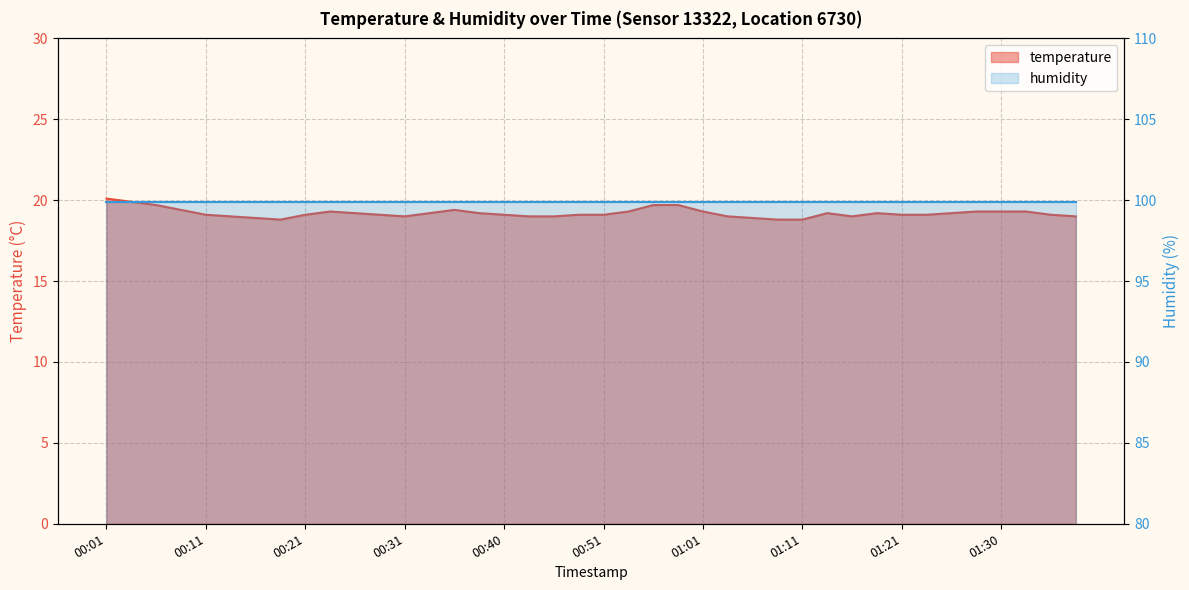

Reading right to left, extract all data points from this chart.

01:38=19.0	01:35=19.1	01:33=19.3	01:30=19.3	01:28=19.3	01:25=19.2	01:23=19.1	01:21=19.1	01:18=19.2	01:16=19.0	01:13=19.2	01:11=18.8	01:08=18.8	01:06=18.9	01:03=19.0	01:01=19.3	00:58=19.7	00:56=19.7	00:53=19.3	00:51=19.1	00:48=19.1	00:46=19.0	00:43=19.0	00:40=19.1	00:38=19.2	00:36=19.4	00:33=19.2	00:31=19.0	00:28=19.1	00:26=19.2	00:23=19.3	00:21=19.1	00:19=18.8	00:16=18.9	00:14=19.0	00:11=19.1	00:09=19.4	00:06=19.7	00:04=19.9	00:01=20.1